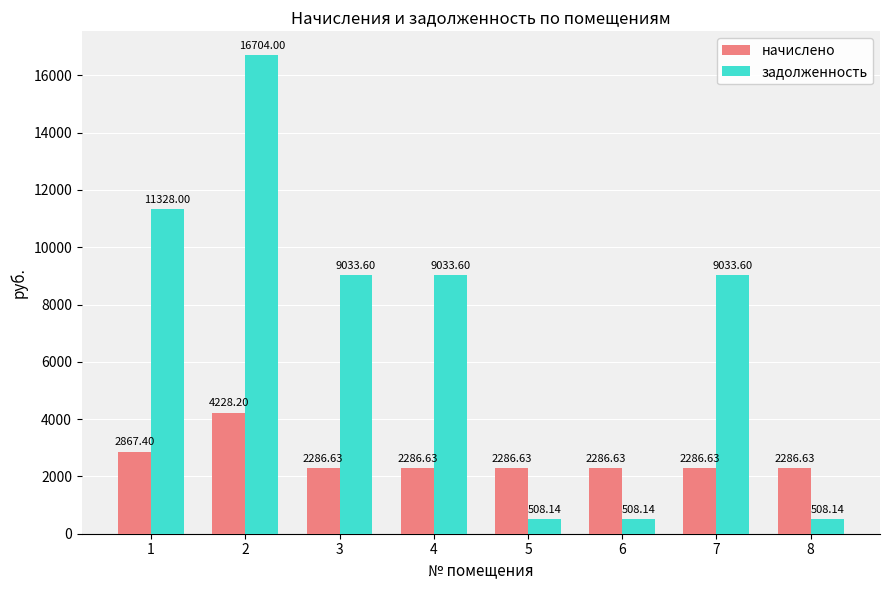

Count the number of categories in the chart.

8